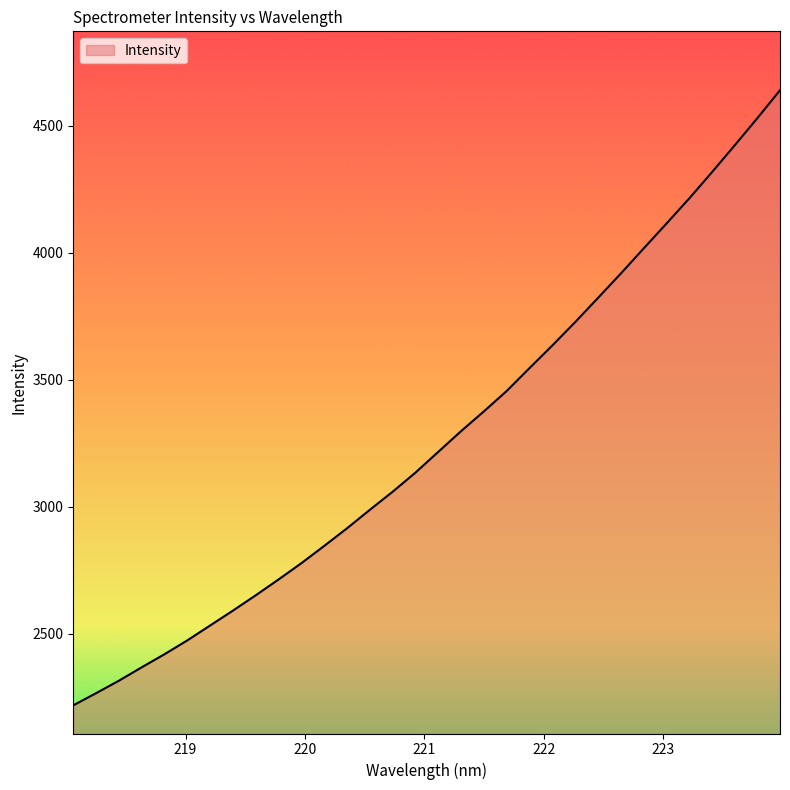

What is the sum of all values?

104487.9